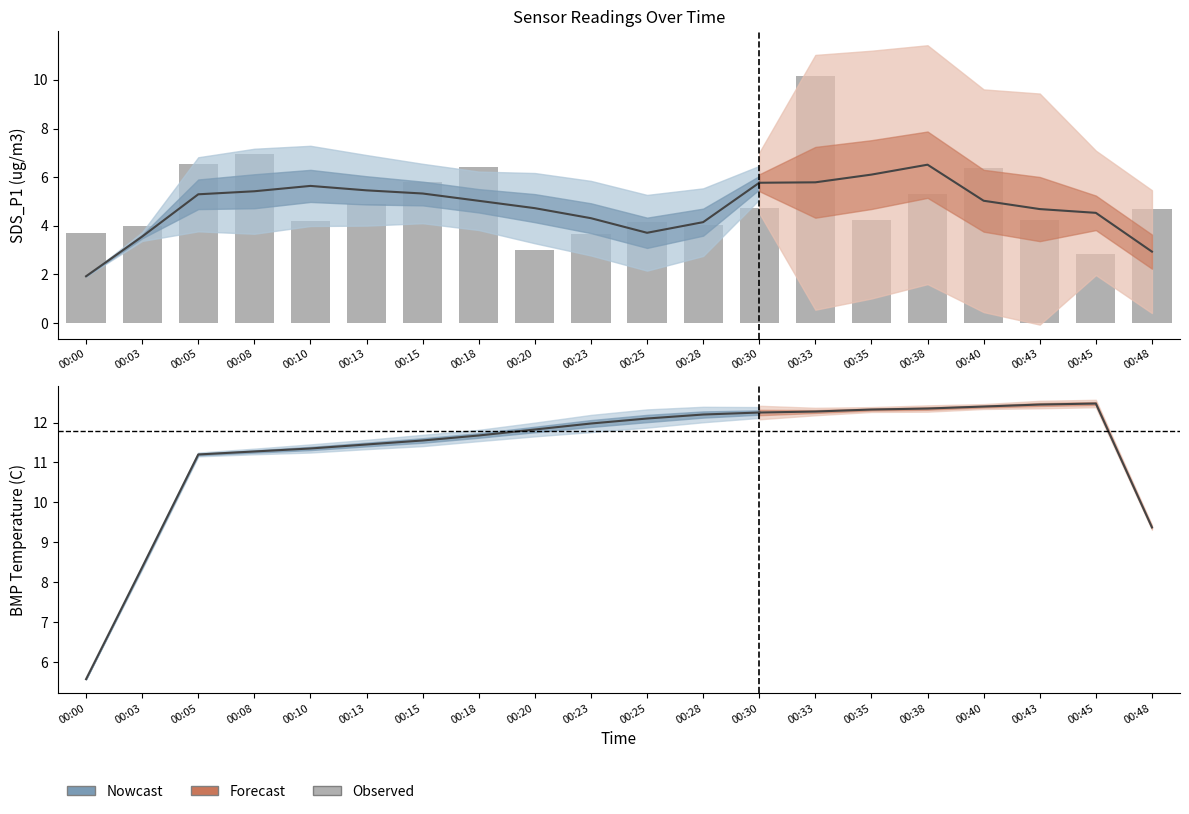

What is the maximum value shown in the chart?

12.5